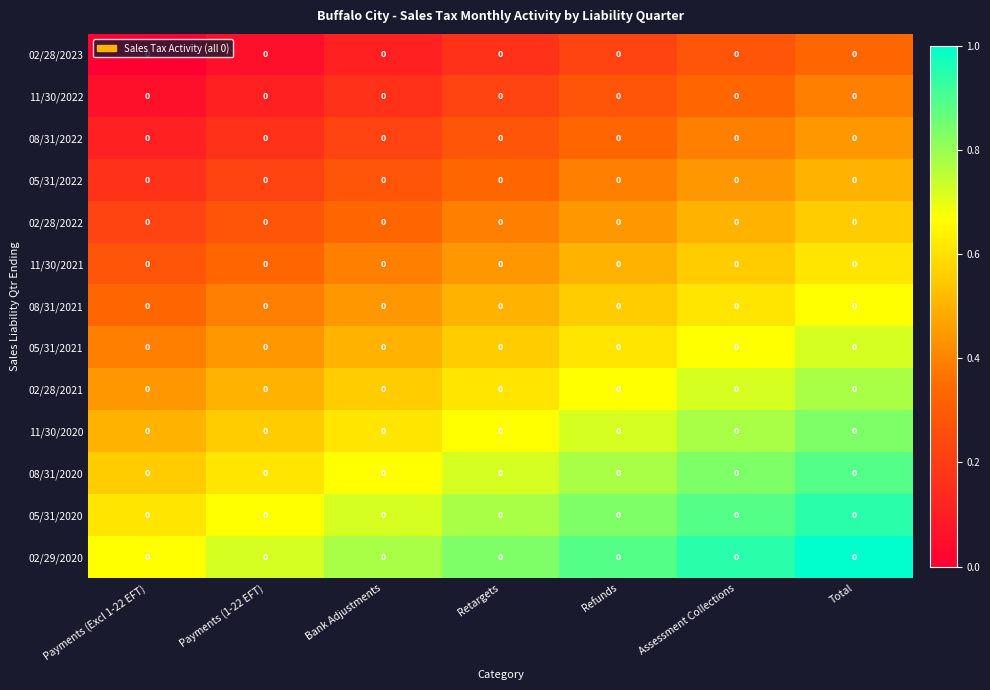

At which label does 02/29/2020 reach its peak?

Total